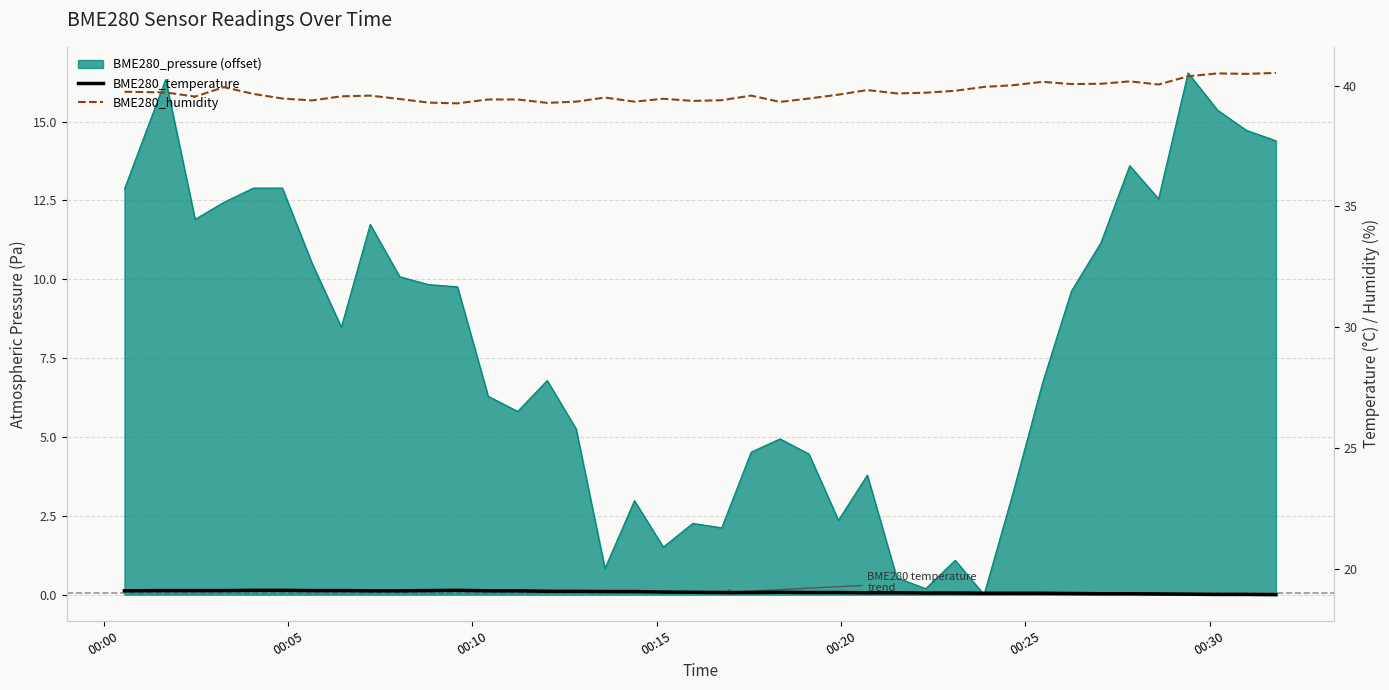

How many data points does each series have?

40